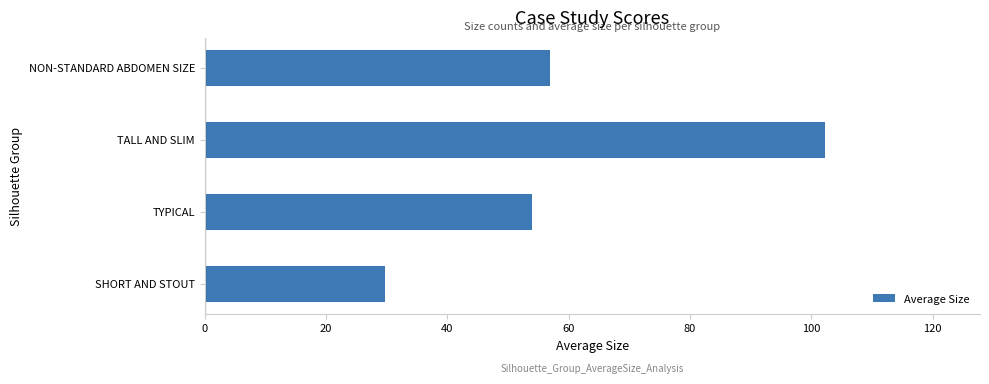

List the labels in order of value, smallest first.

SHORT AND STOUT, TYPICAL, NON-STANDARD ABDOMEN SIZE, TALL AND SLIM